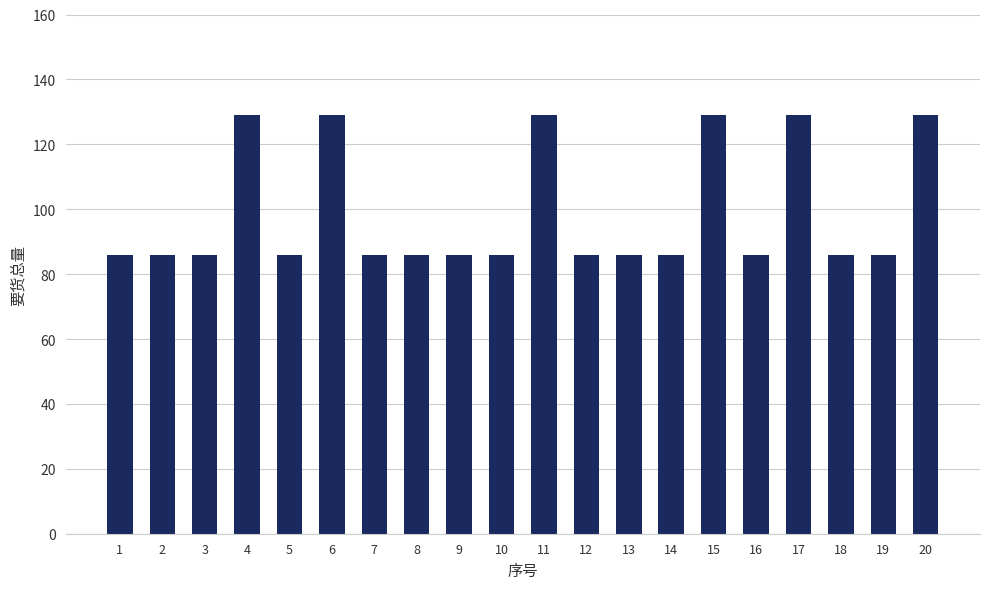

What is the sum of the values at 5 and 19?

172